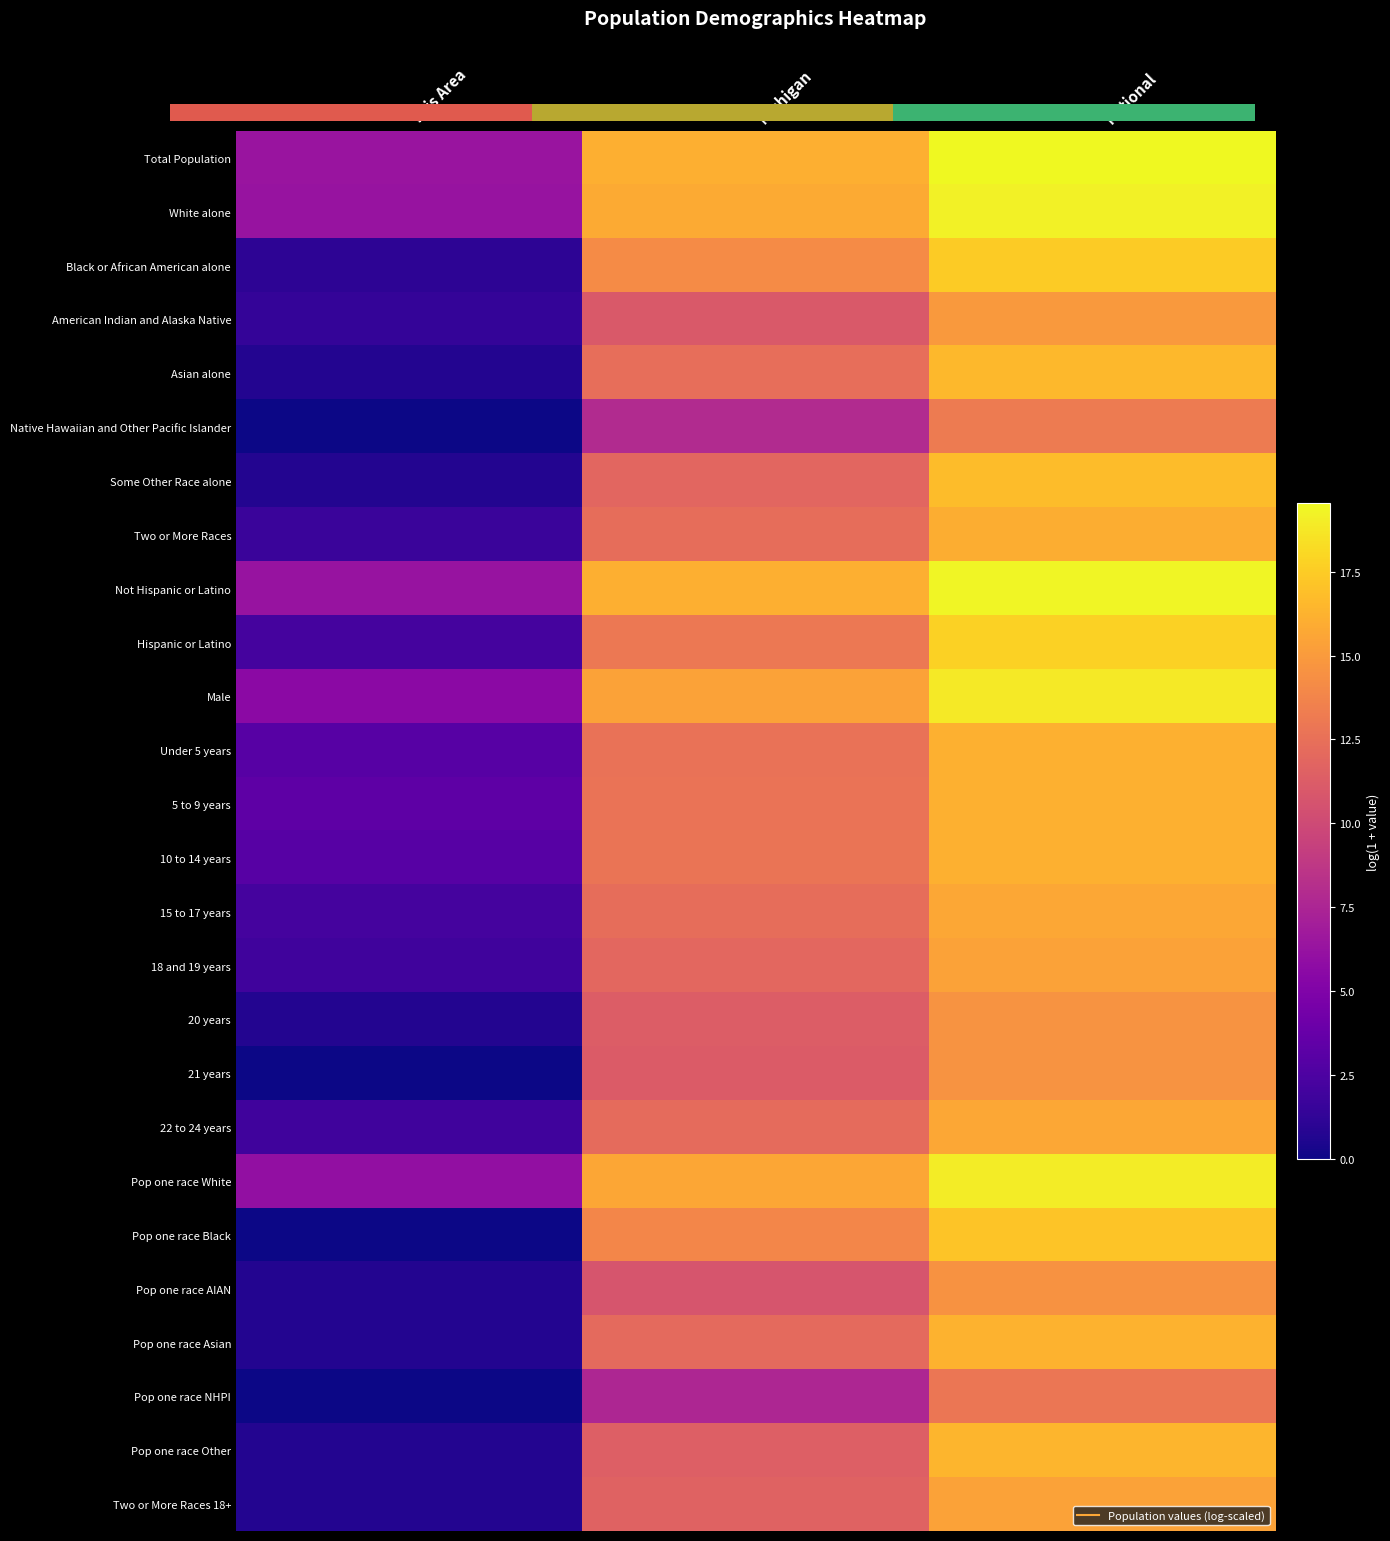

Which label corresponds to the largest value in the chart?

National